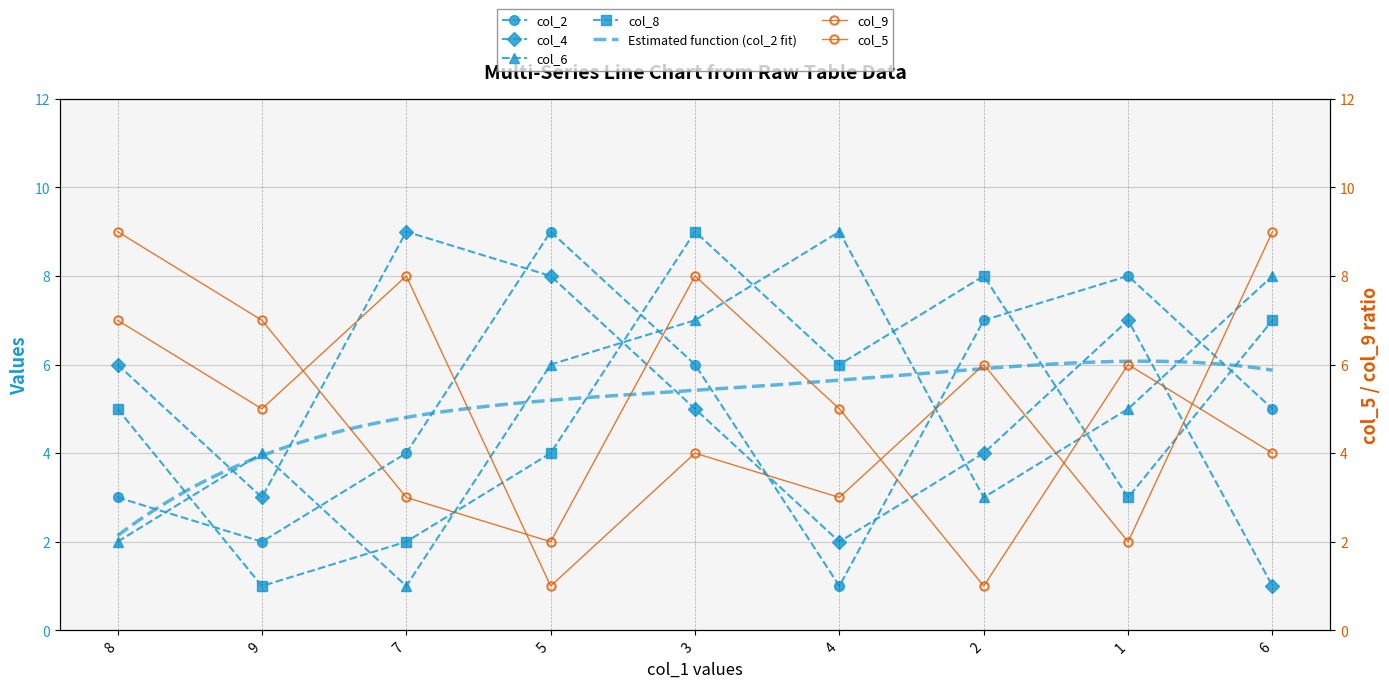

Which series has the largest total across all categories?

col_2